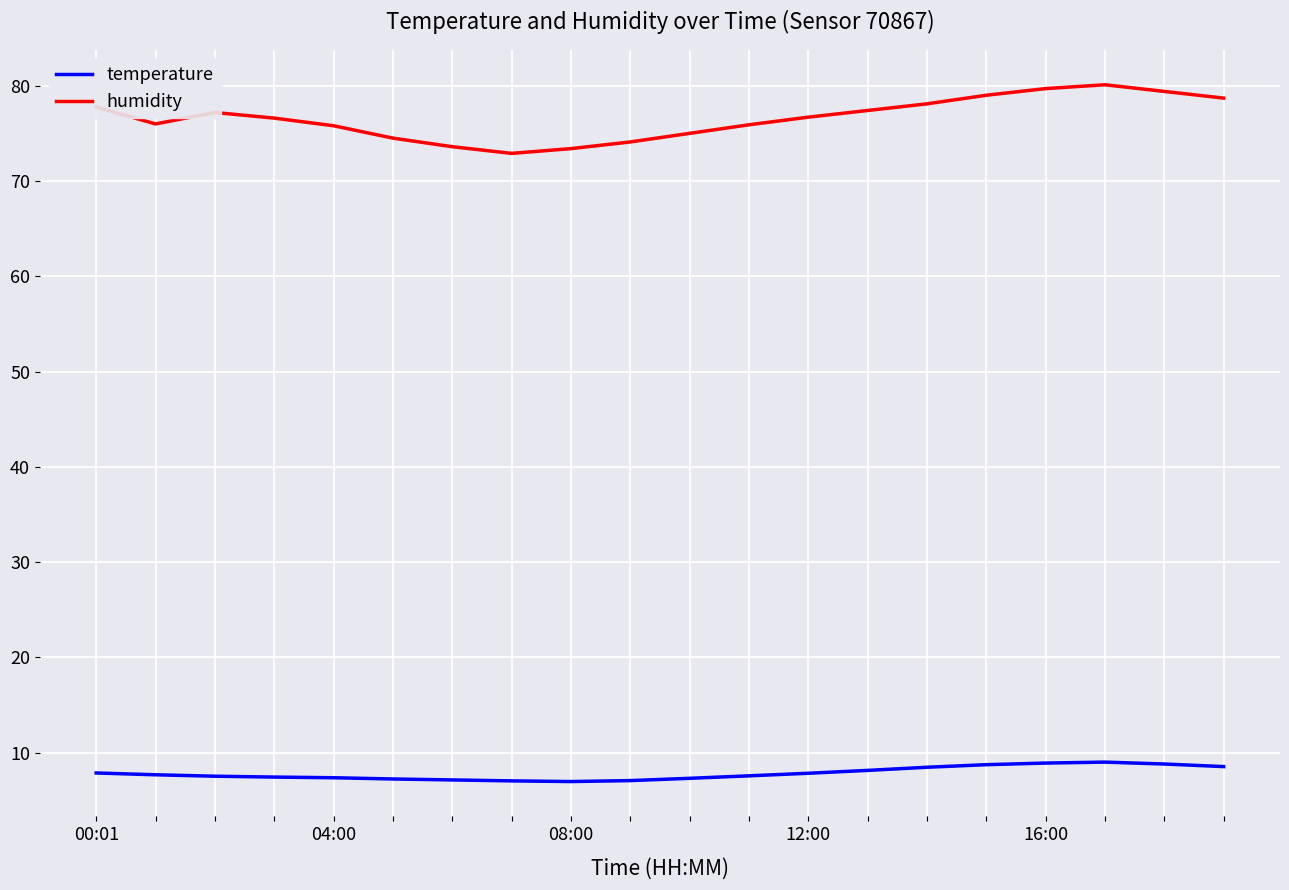

What is the average value of the humidity series?

76.6